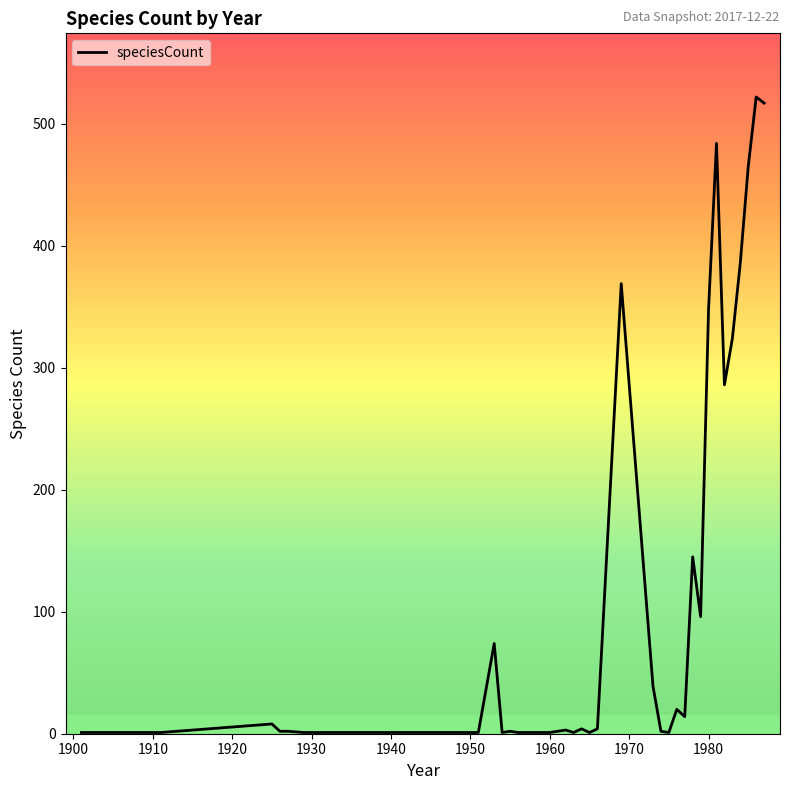

What is the greatest value displayed?

522